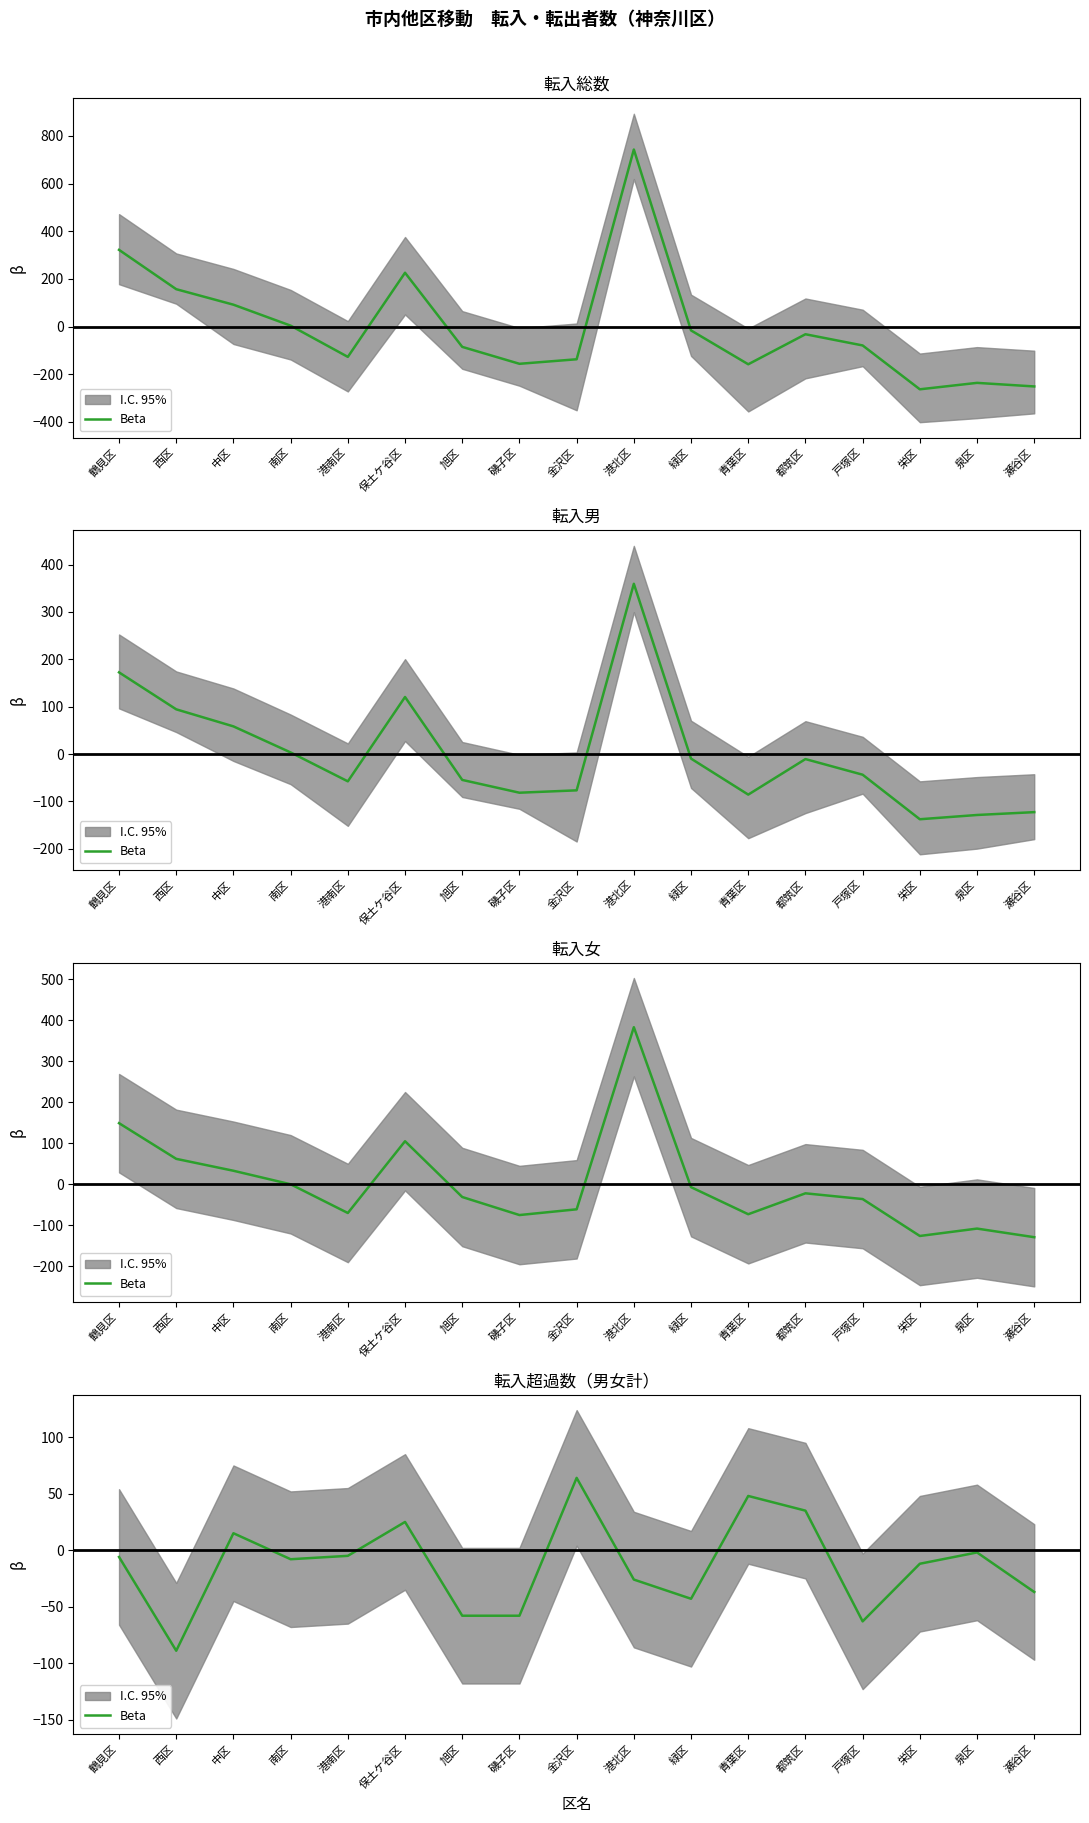

Rank the categories by value from lowest to highest.

西区, 戸塚区, 旭区, 磯子区, 緑区, 瀬谷区, 港北区, 栄区, 南区, 鶴見区, 港南区, 泉区, 中区, 保土ケ谷区, 都筑区, 青葉区, 金沢区